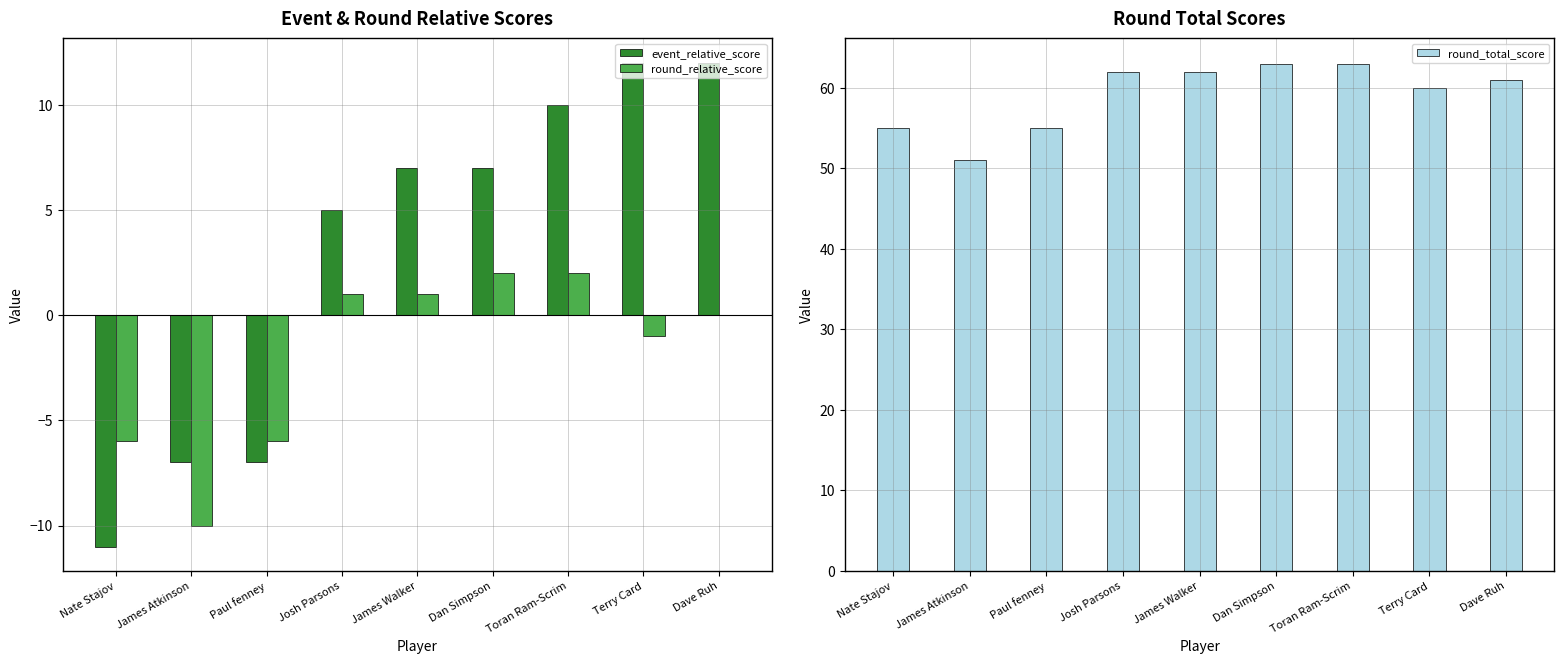

What is the total value across all series at Toran Ram-Scrim?

75